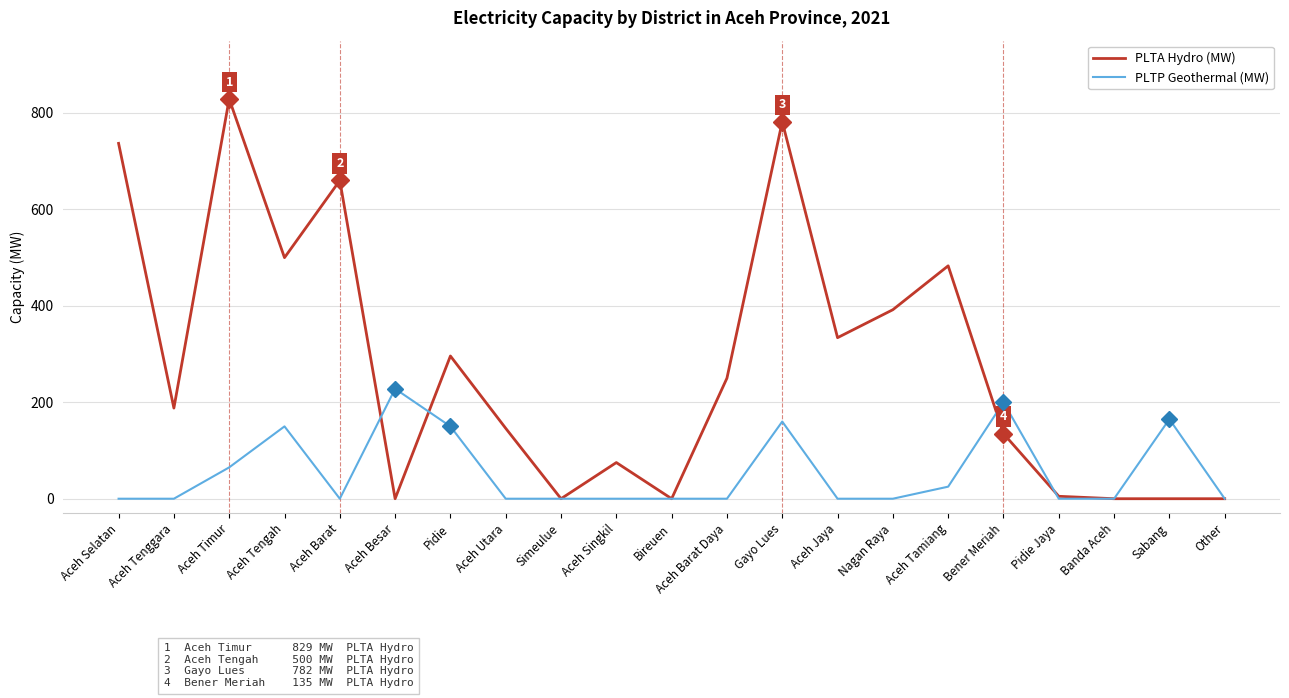

List the series in order of their overall mean, highest first.

PLTA Hydro (MW), PLTP Geothermal (MW)